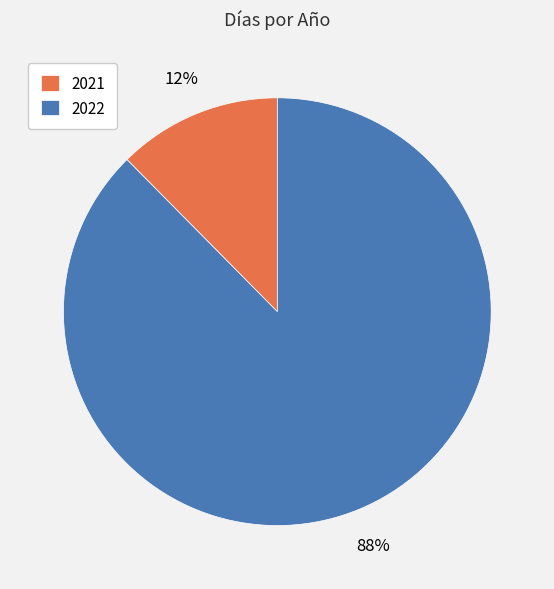

To the nearest percent, what portion does 2021 represent?

12%